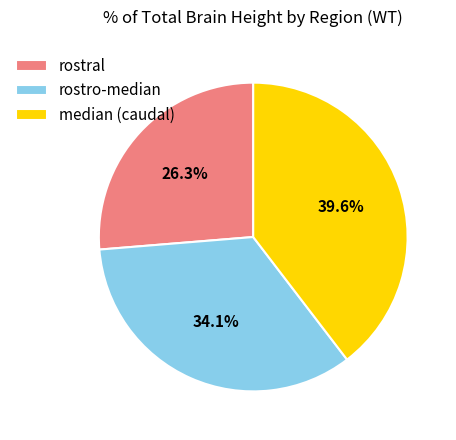

Which has a higher value, median (caudal) or rostro-median?

median (caudal)